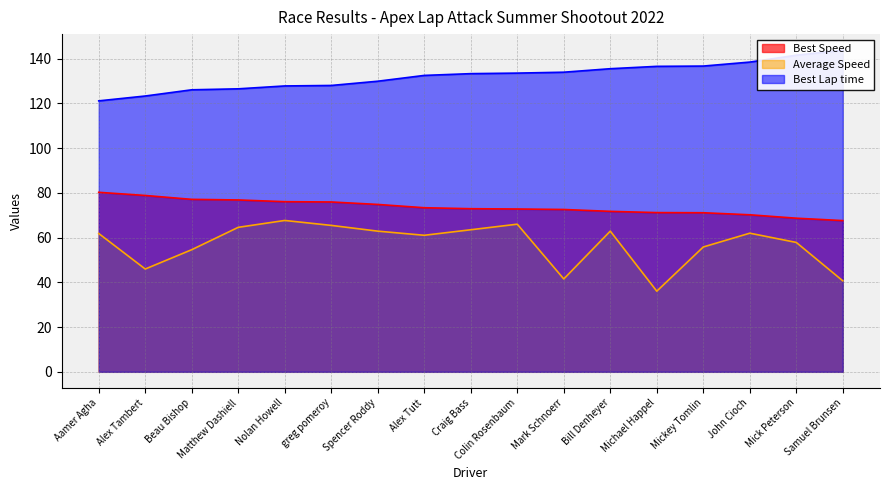

What is the difference between the second highest and second lowest values in the Best Speed series?

10.2